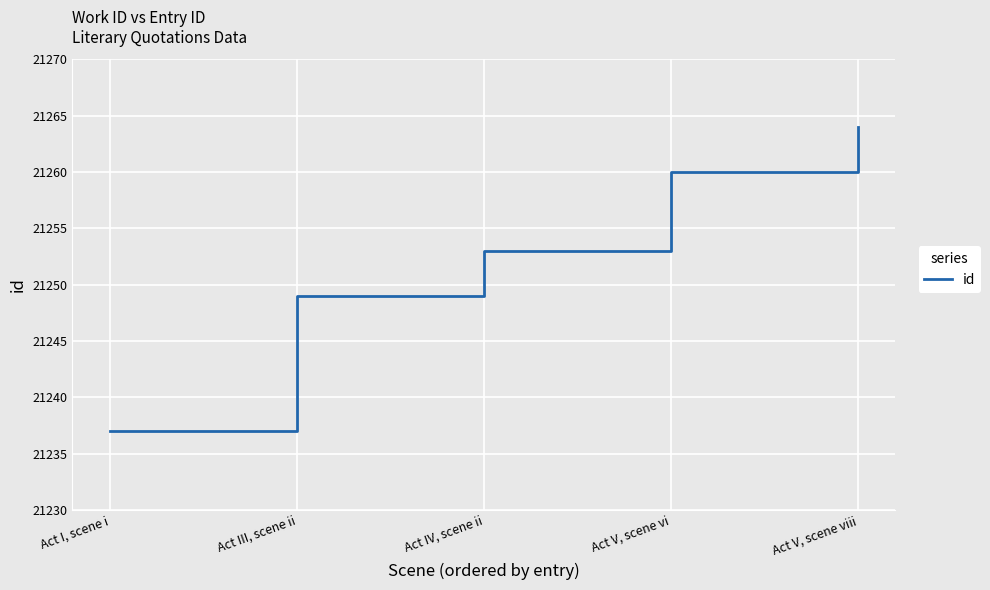

Which has a higher value, Act I, scene i or Act III, scene ii?

Act III, scene ii